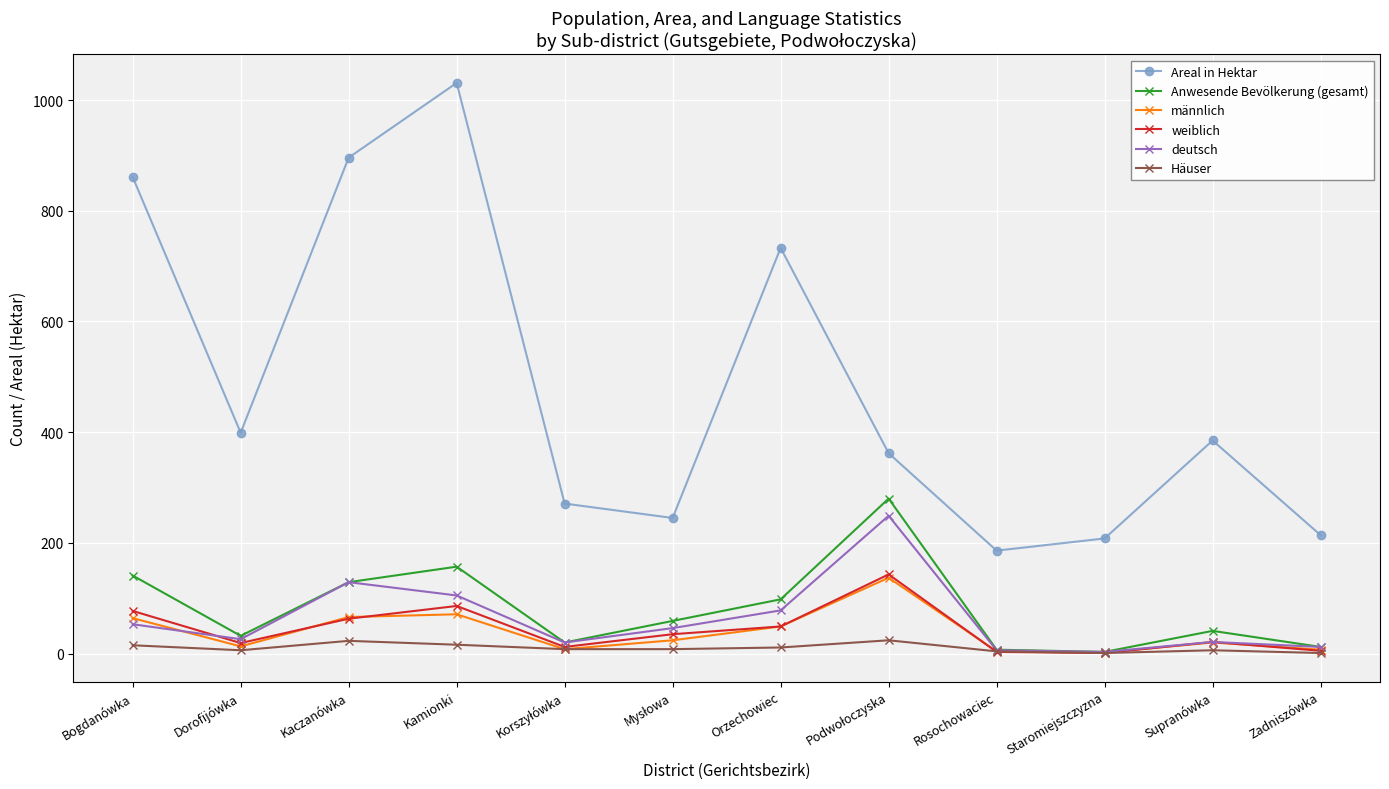

Where is Anwesende Bevölkerung (gesamt) nearest to the value 141?

Bogdanówka